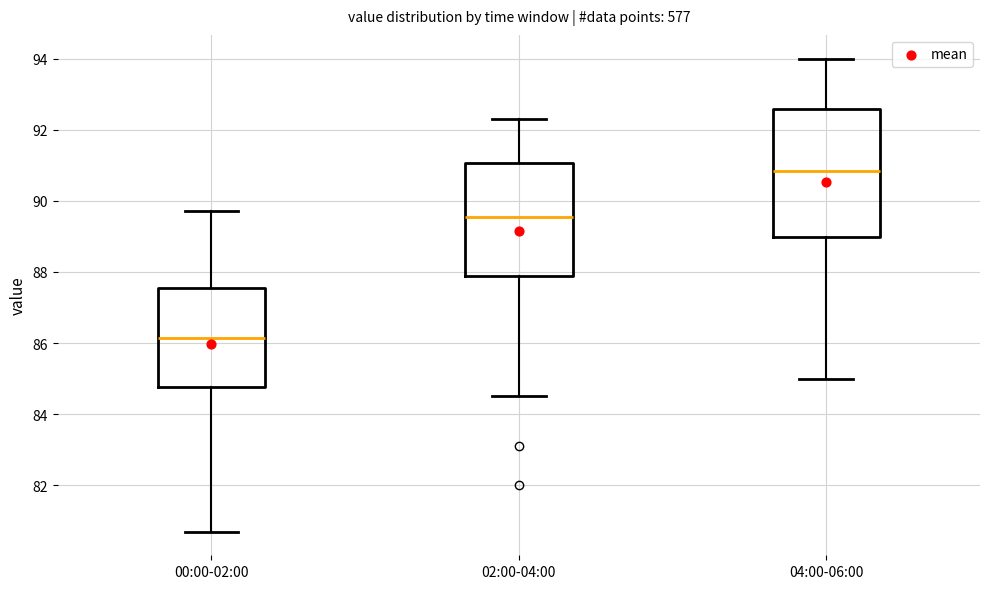

Comparing the boxes themselves (not the whiskers), which one is the tallest?

04:00-06:00